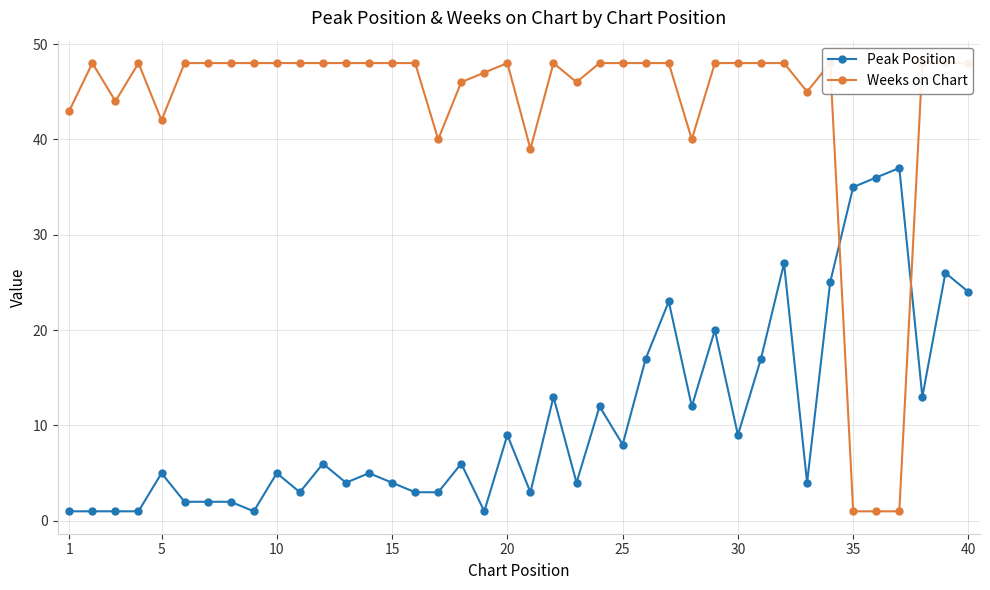

What is the maximum value for Peak Position?

37